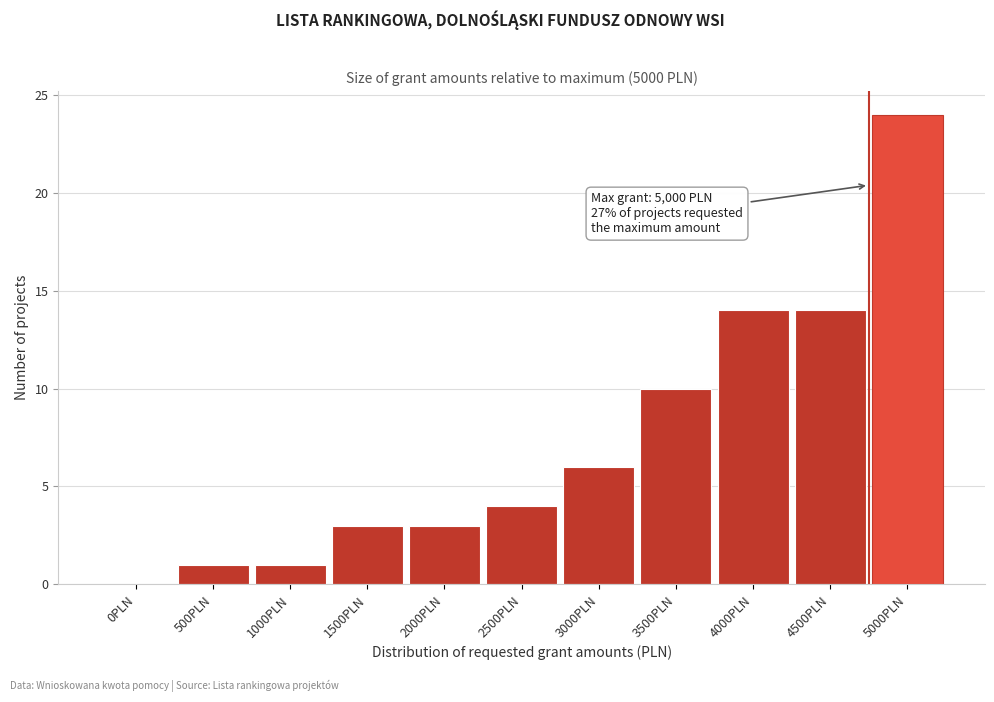

Reading right to left, transcribe all the data shown in this chart.

5000PLN=24	4500PLN=14	4000PLN=14	3500PLN=10	3000PLN=6	2500PLN=4	2000PLN=3	1500PLN=3	1000PLN=1	500PLN=1	0PLN=0